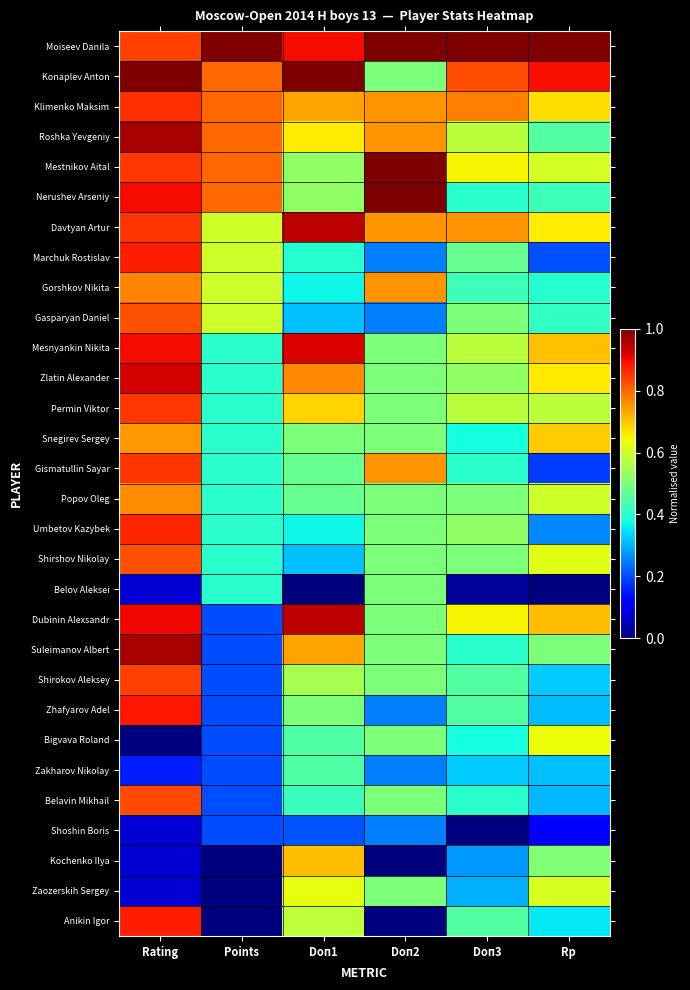

At which category is the sum across all series the highest?

Rating